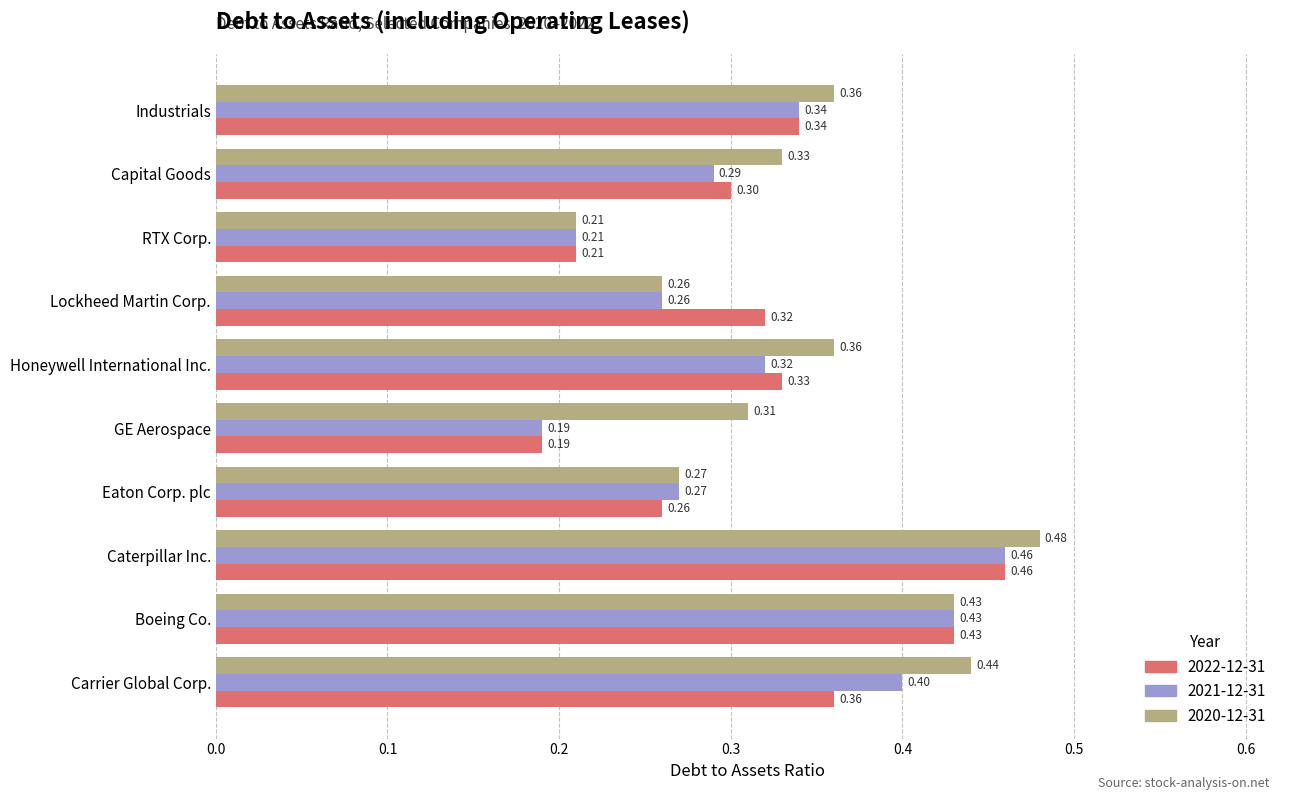

Which category has the highest value across all series?

Caterpillar Inc.